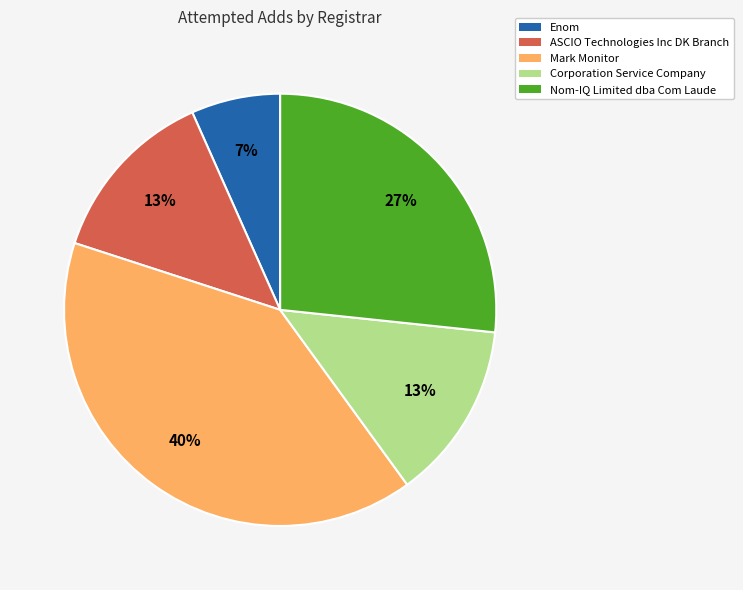

True or false: Corporation Service Company accounts for 21% of the total.

False